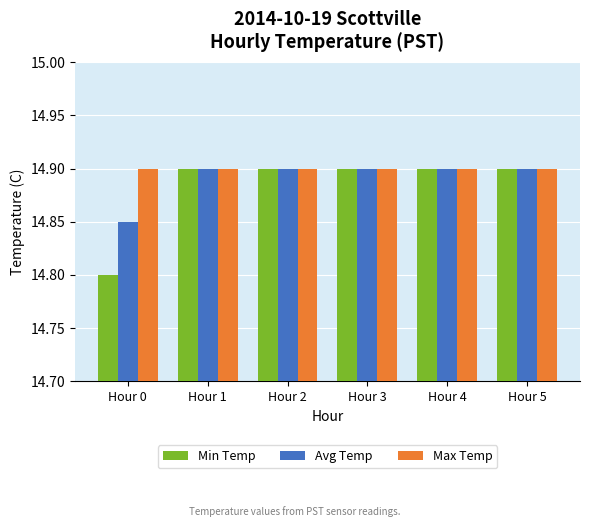

At how many categories does at least one series exceed 14?

6